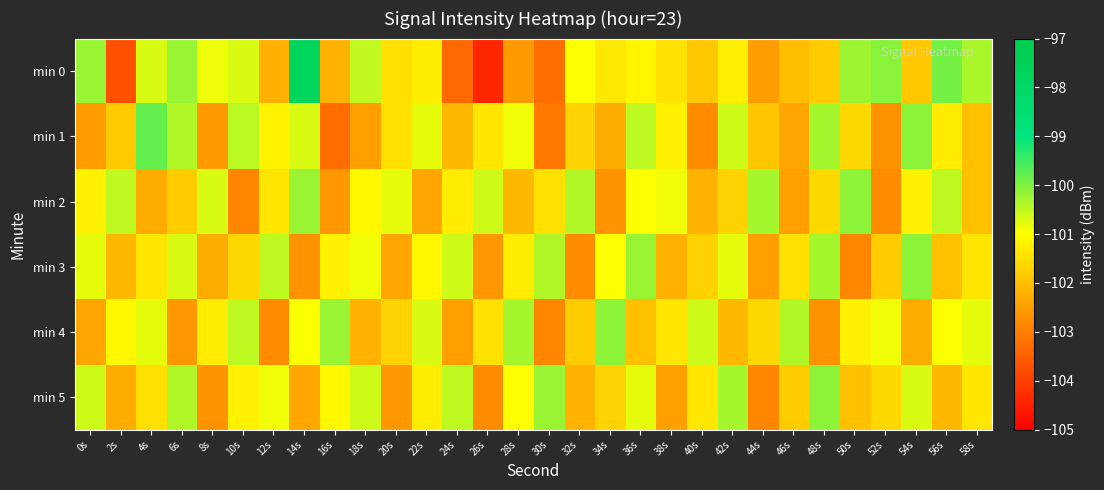

Which label corresponds to the largest value in the chart?

14s